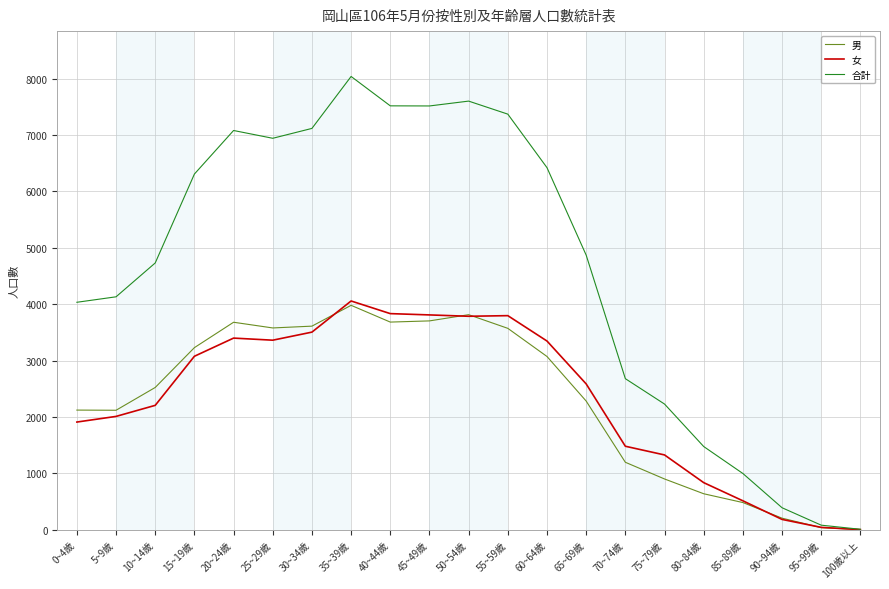

The value of 合計 at 60~64歲 is 8486. True or false?

False